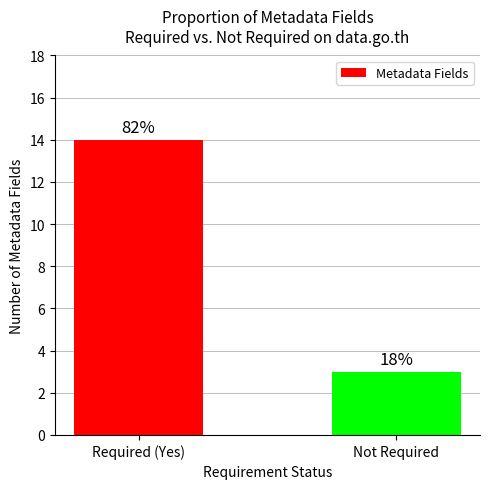

Rank the categories by value from lowest to highest.

Not Required, Required (Yes)